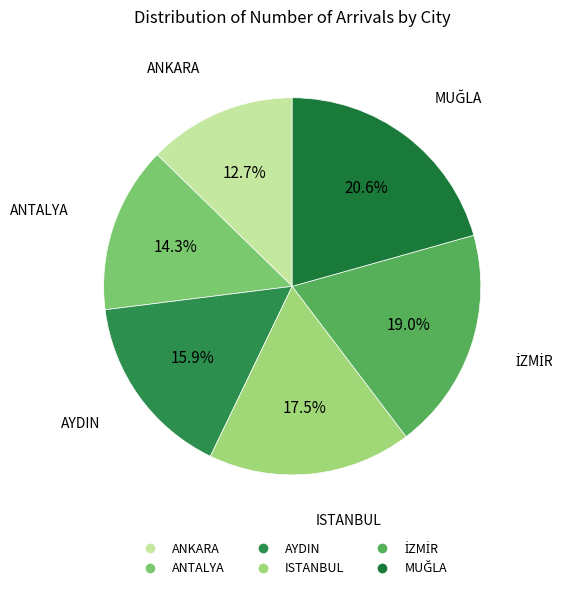

Is there a majority slice in this chart?

No